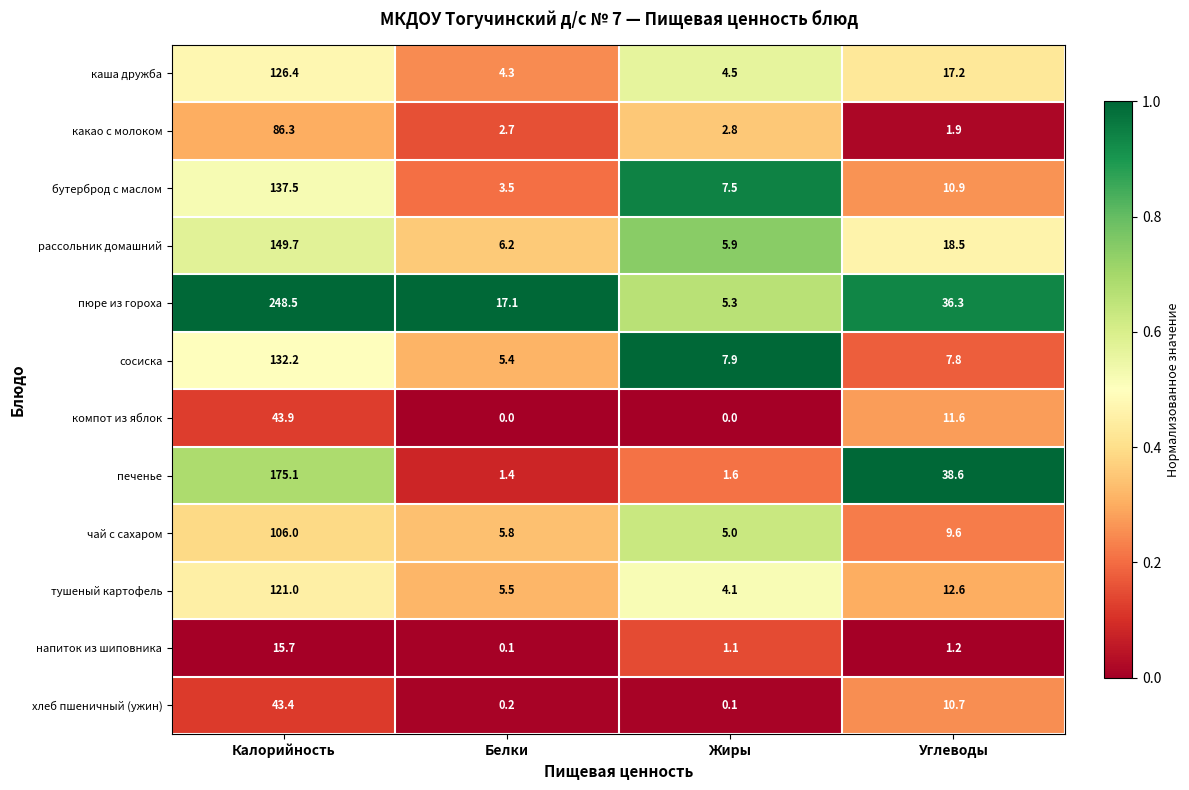

Rank the series at Жиры from lowest to highest value.

компот из яблок, хлеб пшеничный (ужин), напиток из шиповника, печенье, какао с молоком, тушеный картофель, каша дружба, чай с сахаром, пюре из гороха, рассольник домашний, бутерброд с маслом, сосиска